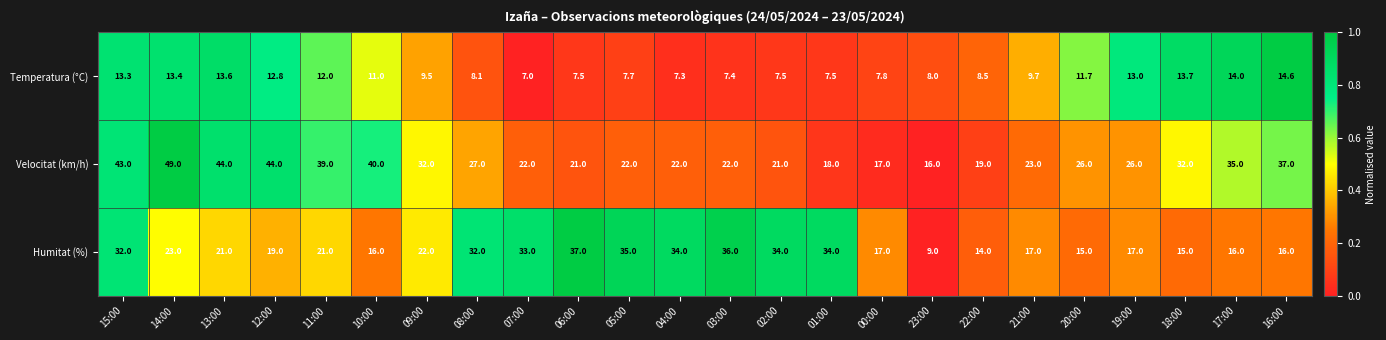

At which label does Temperatura (°C) first exceed 9?

15:00